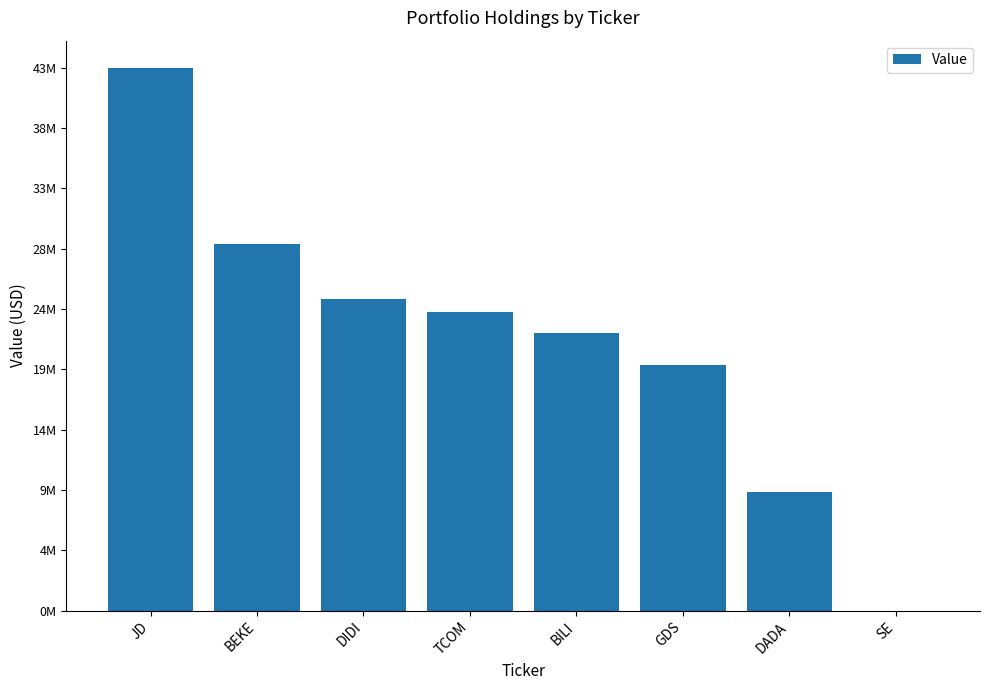

Are the bars horizontal?

No